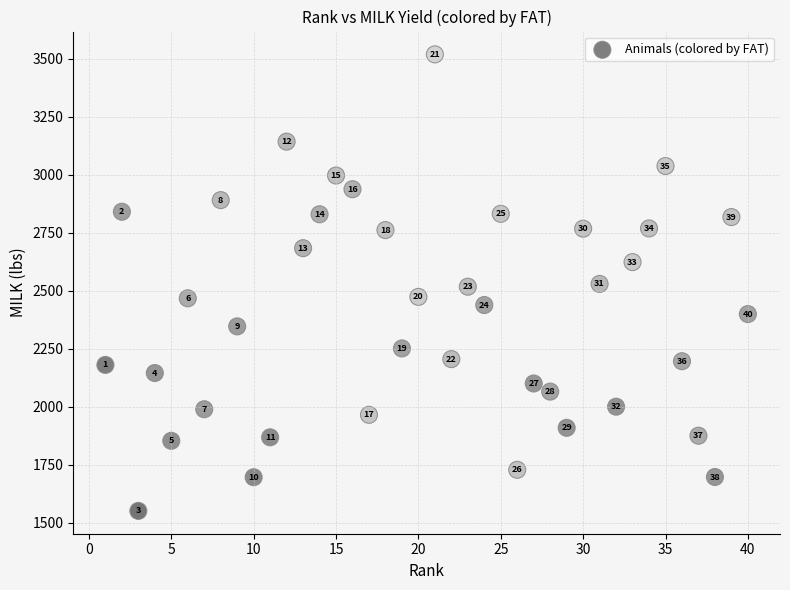

What is the range of X values (max minus min)?

39